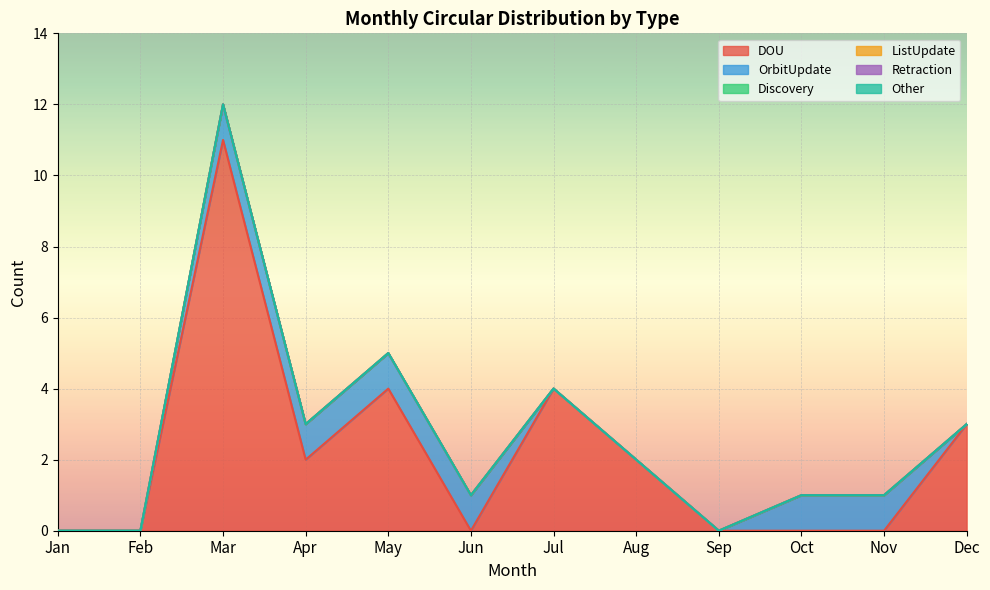

Reading right to left, list all the values displayed in this chart.

DOU: 3	0	0	0	2	4	0	4	2	11	0	0
OrbitUpdate: 0	1	1	0	0	0	1	1	1	1	0	0
Discovery: 0	0	0	0	0	0	0	0	0	0	0	0
ListUpdate: 0	0	0	0	0	0	0	0	0	0	0	0
Retraction: 0	0	0	0	0	0	0	0	0	0	0	0
Other: 0	0	0	0	0	0	0	0	0	0	0	0